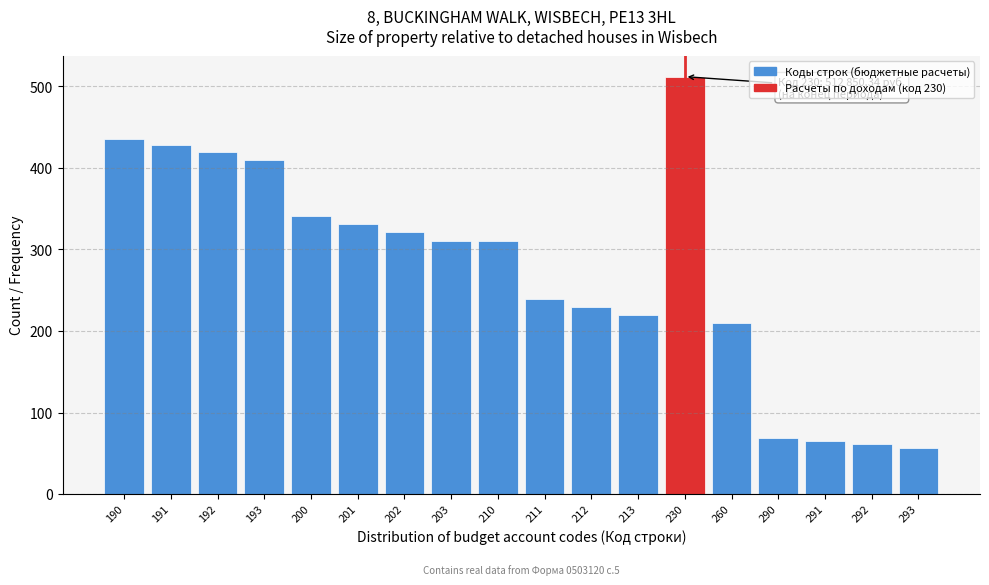

Reading left to right, transcribe all the data shown in this chart.

190=436	191=428	192=419	193=410	200=341	201=331	202=321	203=311	210=311	211=239	212=230	213=220	230=512	260=210	290=69	291=65	292=61	293=56